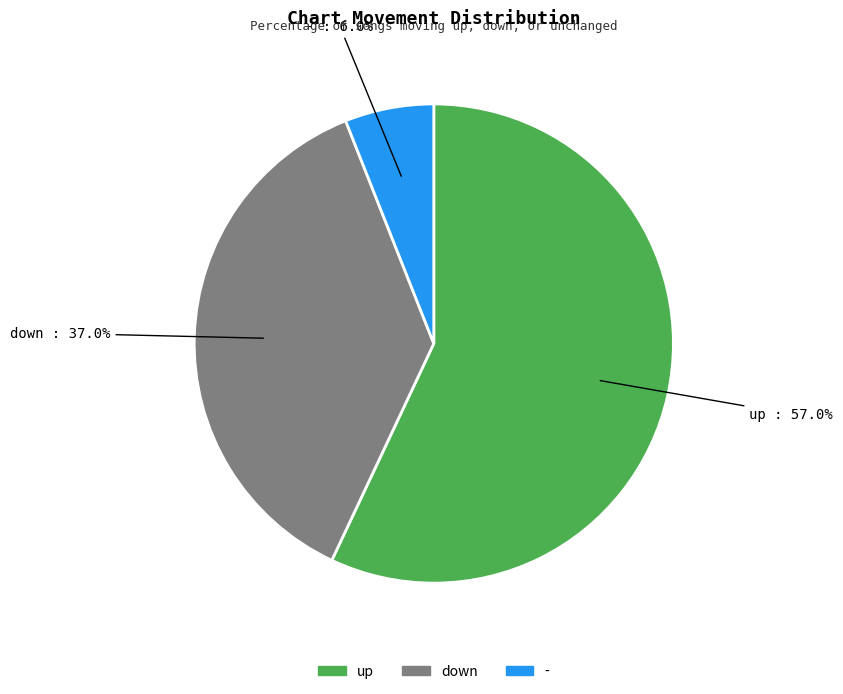

How many segments does this pie chart have?

3